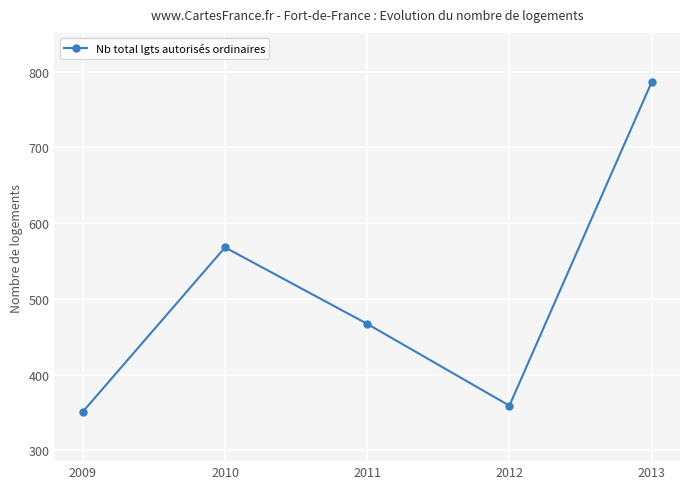

Reading left to right, extract all data points from this chart.

351	568	467	359	786